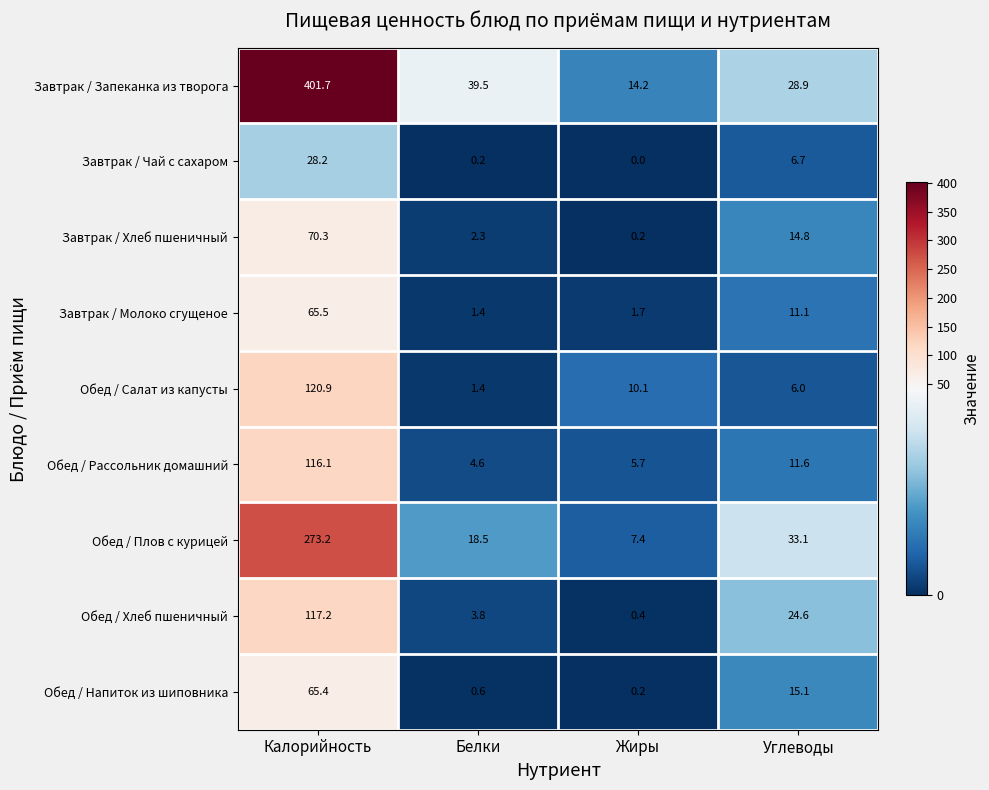

At which category is the sum across all series the highest?

Калорийность